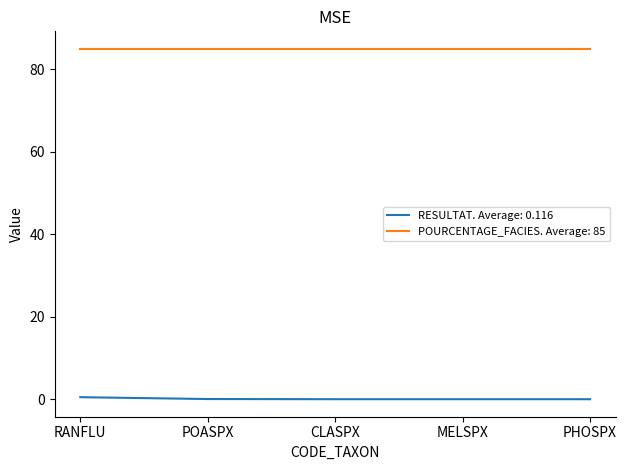

True or false: POURCENTAGE_FACIES. Average: 85 has a value of 53.2 at POASPX.

False